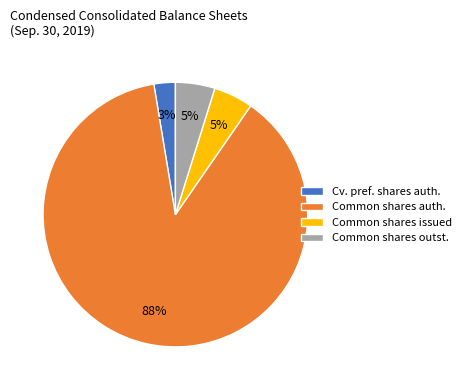

The Common shares issued slice represents 5% of the pie. True or false?

True